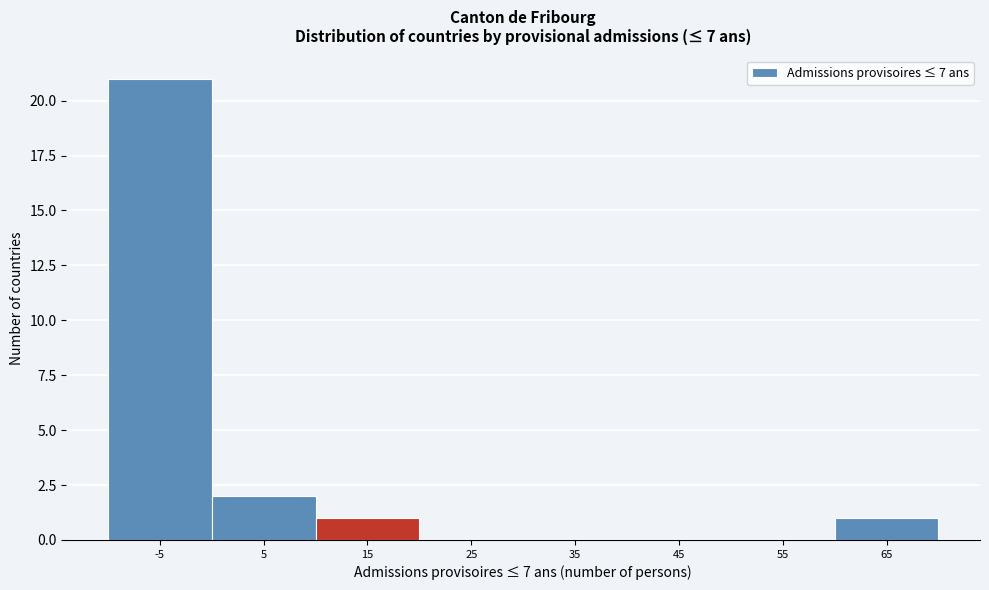

Reading right to left, transcribe all the data shown in this chart.

65=1	55=0	45=0	35=0	25=0	15=1	5=2	-5=21